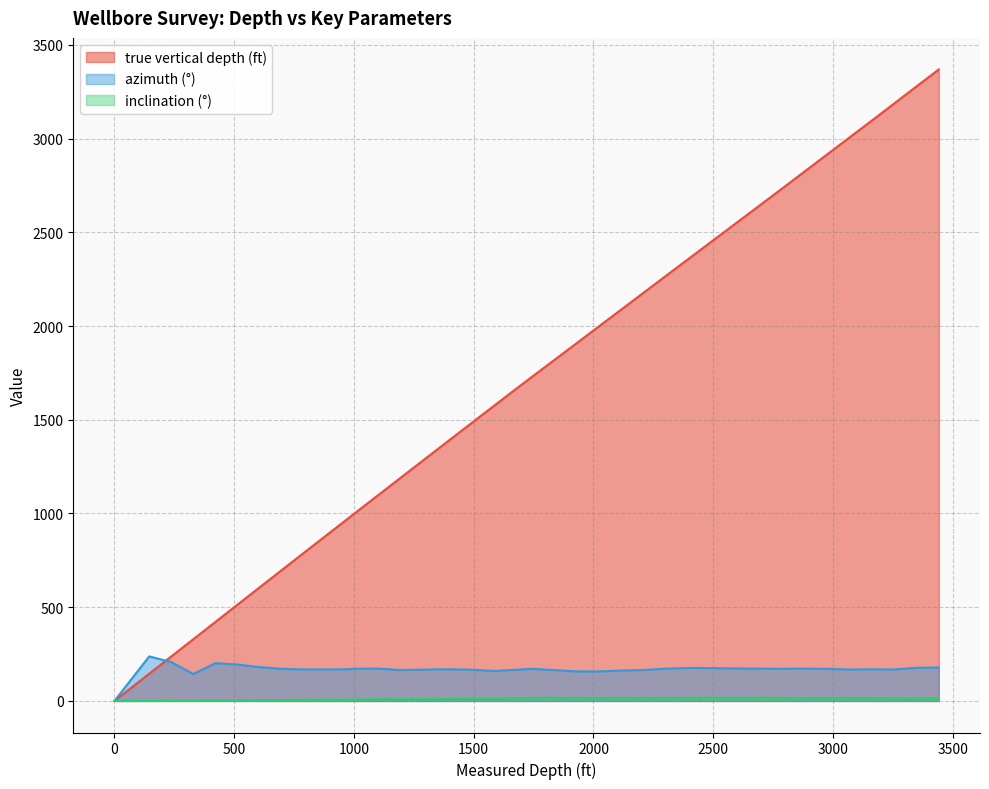

What is the difference between the maximum and second lowest values in the azimuth (°) series?

94.2